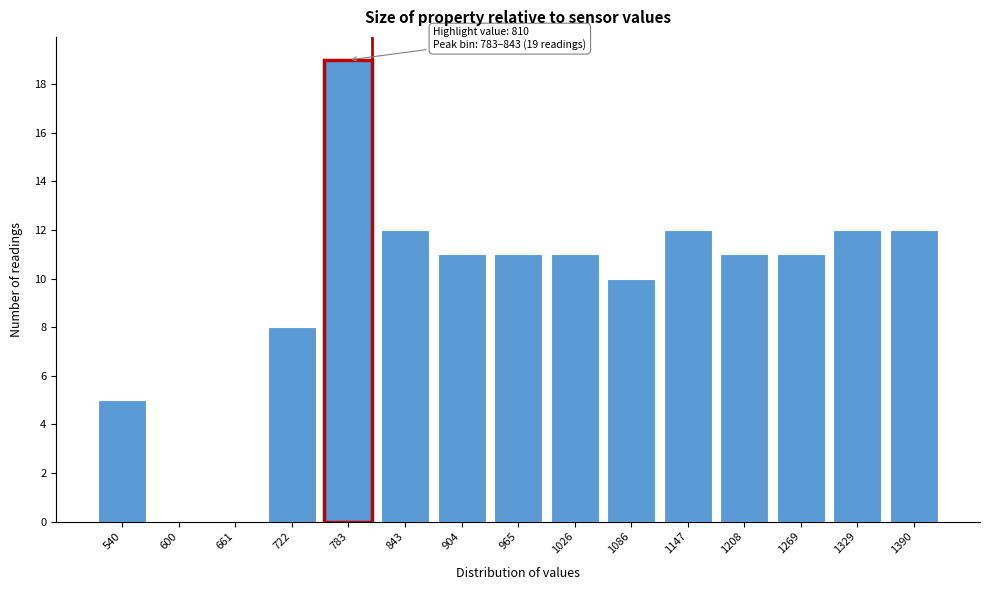

Reading right to left, what are all the values shown in this chart?

1390=12	1329=12	1269=11	1208=11	1147=12	1086=10	1026=11	965=11	904=11	843=12	783=19	722=8	661=0	600=0	540=5